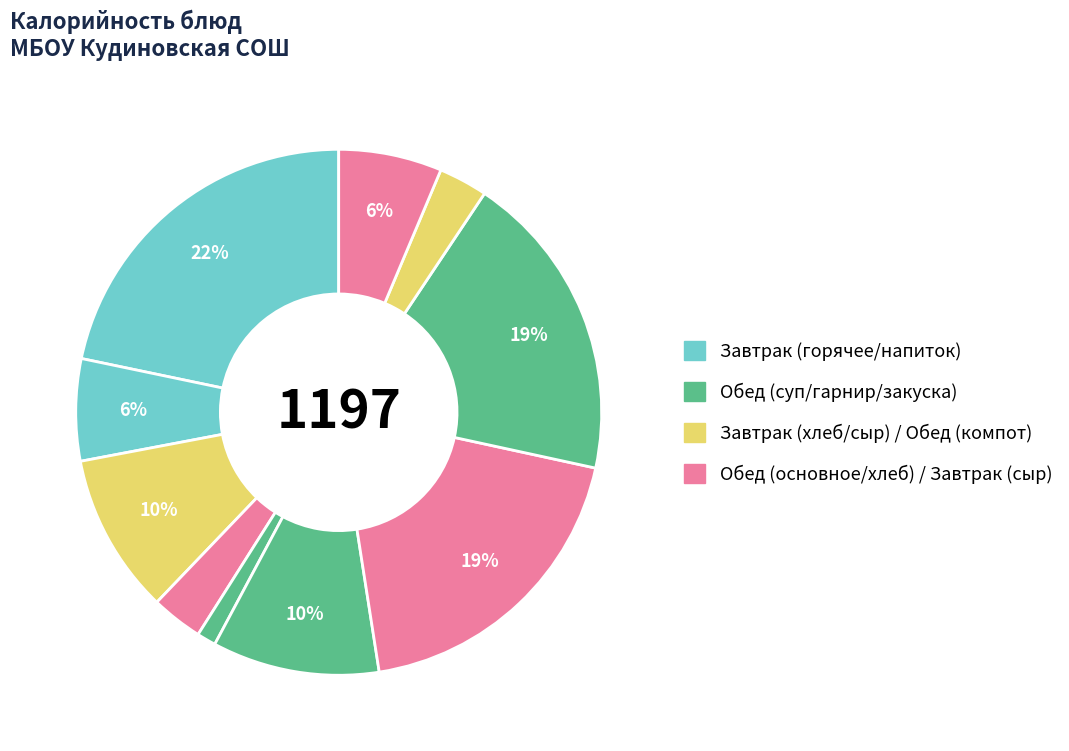

How many segments does this pie chart have?

10